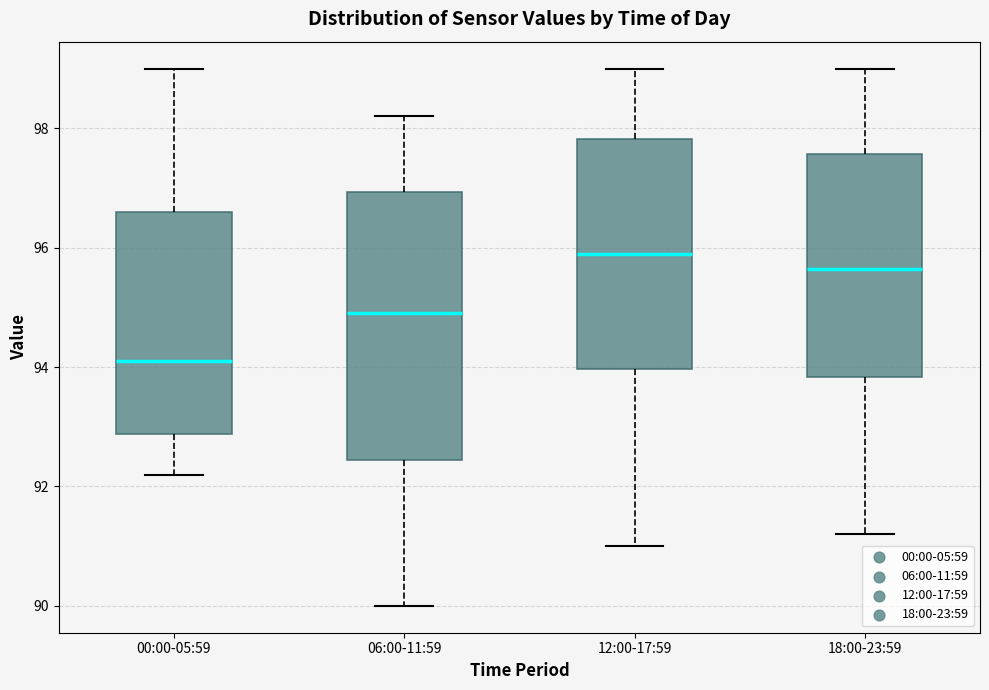

Where does the lower whisker of the box for 06:00-11:59 end on the y-axis? The values are not printed on the chart, so give them approximately, as read against the axis.

90.0